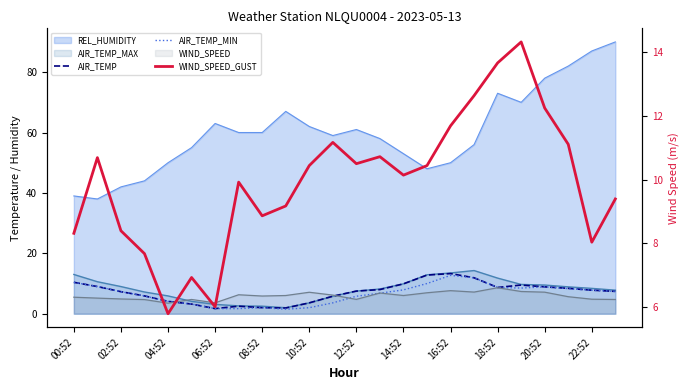

True or false: AIR_TEMP_MIN and WIND_SPEED_GUST cross at least once.

True